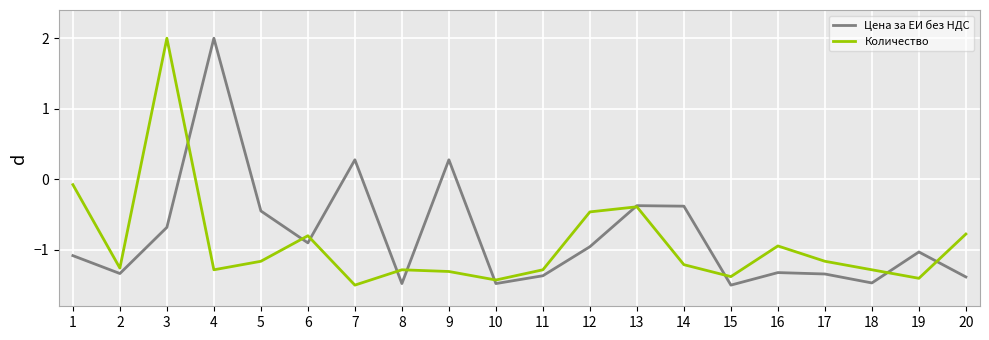

True or false: Количество and Цена за ЕИ без НДС intersect in this chart.

True